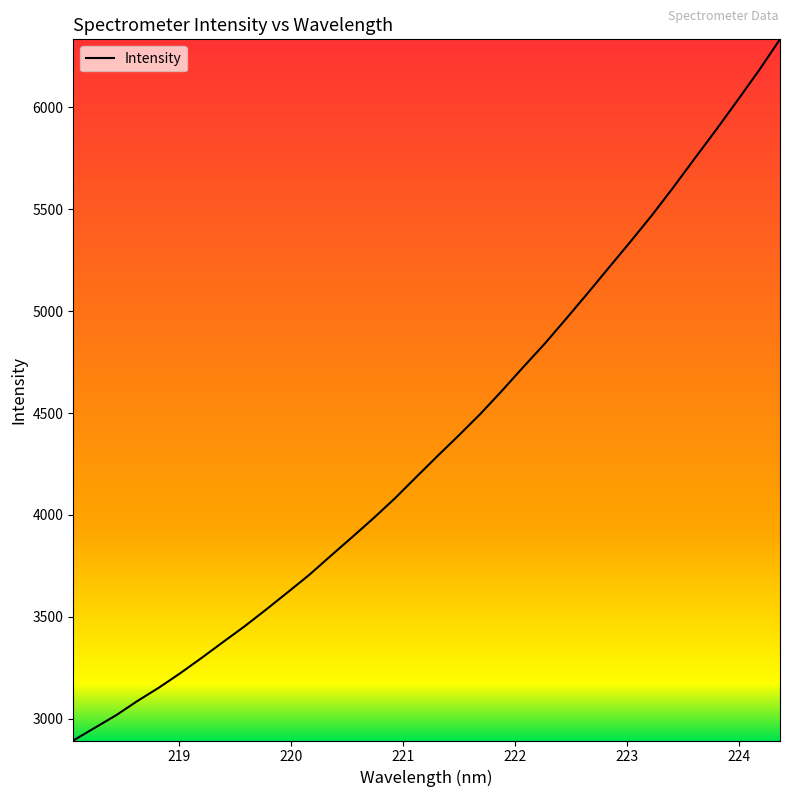

What is the difference between the maximum and minimum values?

3441.3